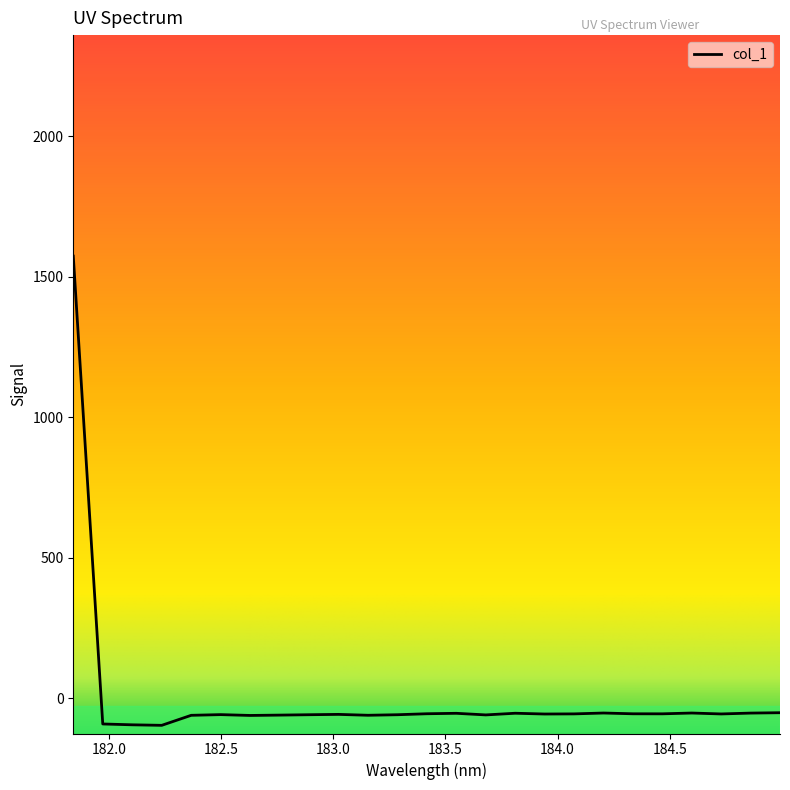

What is the greatest value displayed?

1573.5